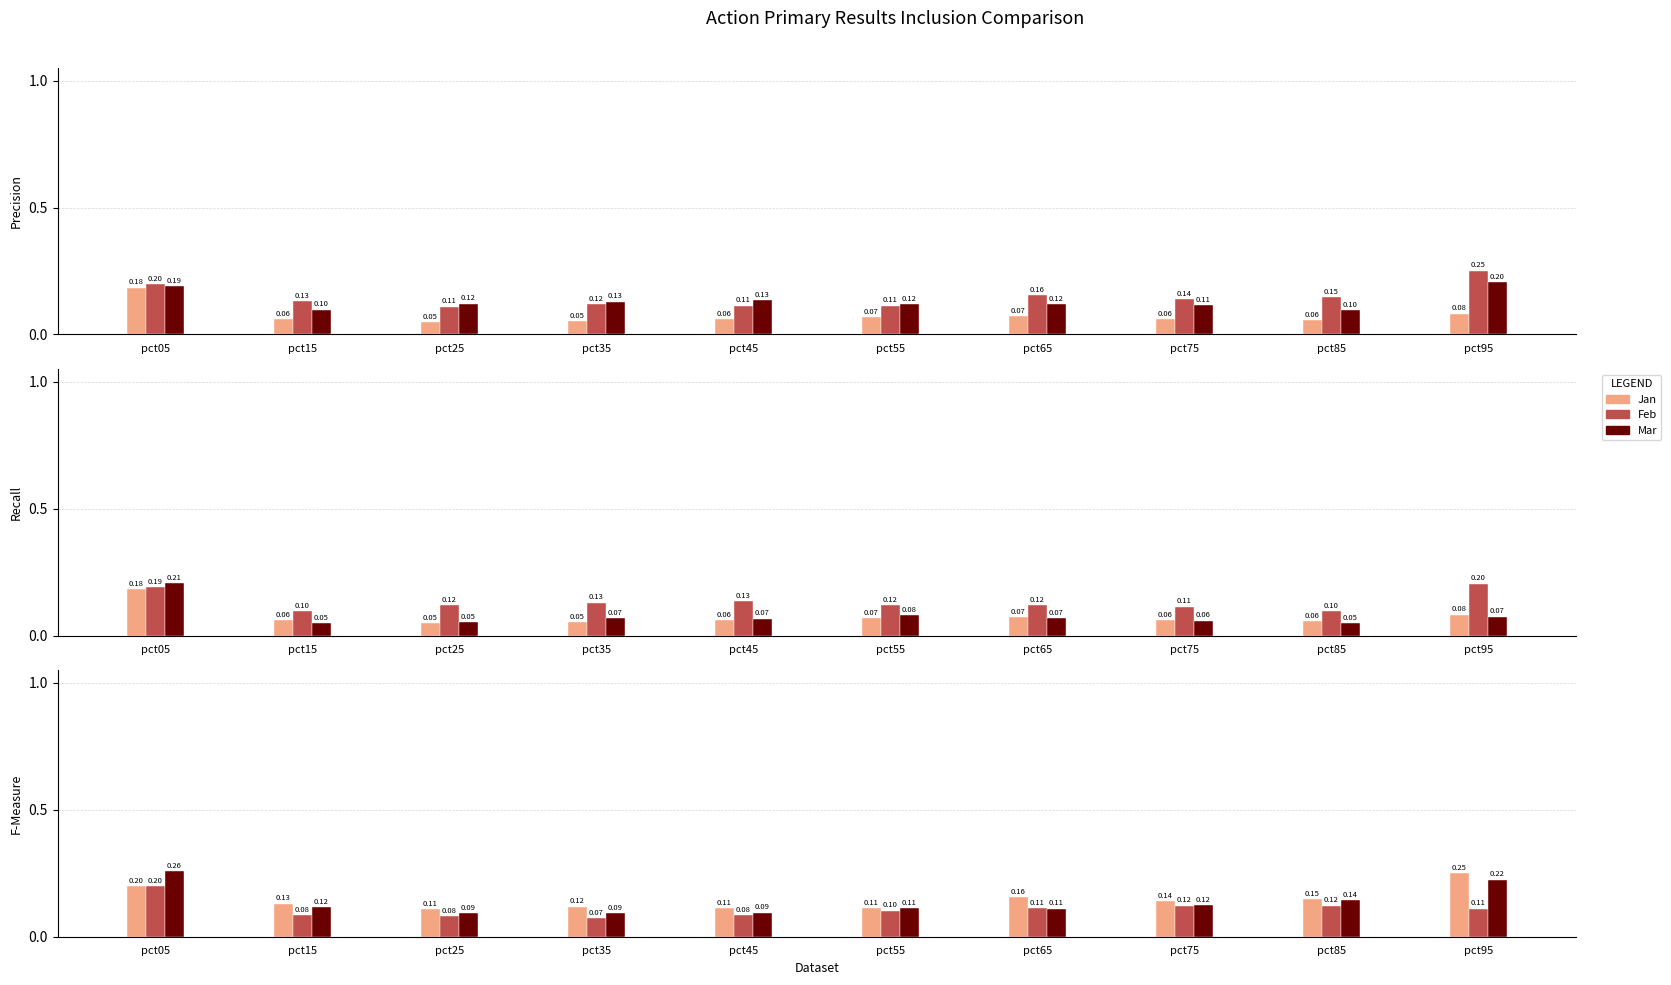

Between pct25 and pct95, which is larger?

pct95